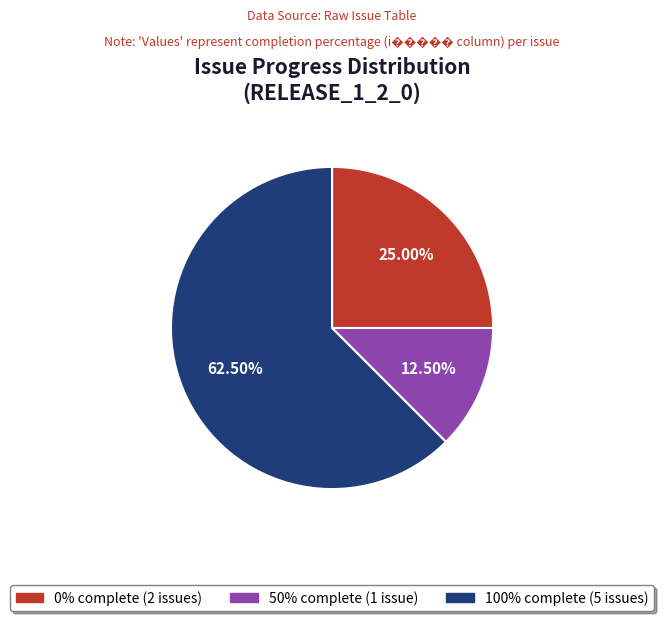

Is there any slice that represents more than half of the pie?

Yes